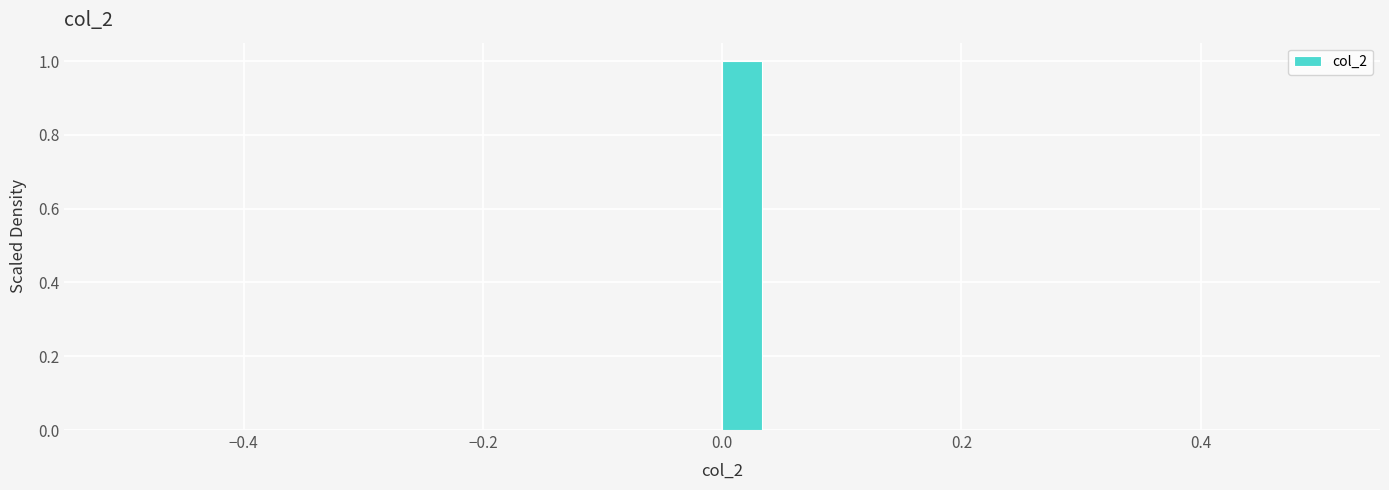

Read against the x-axis, roughly where is the centre of the tallest bar?

0.02